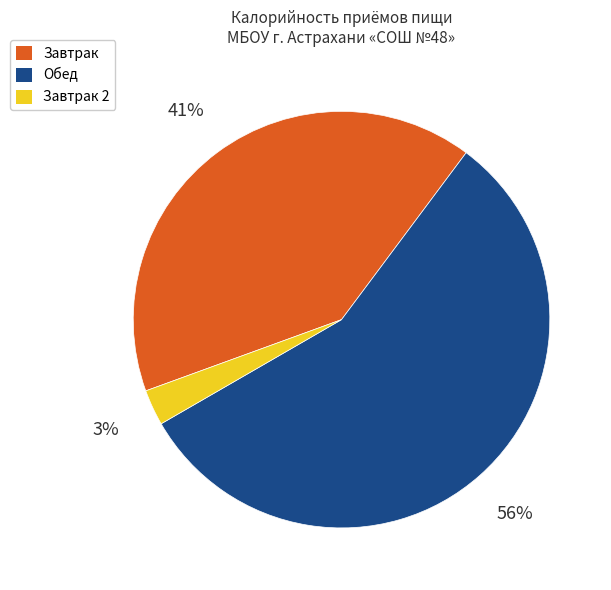

What is the smallest slice in the pie chart?

Завтрак 2